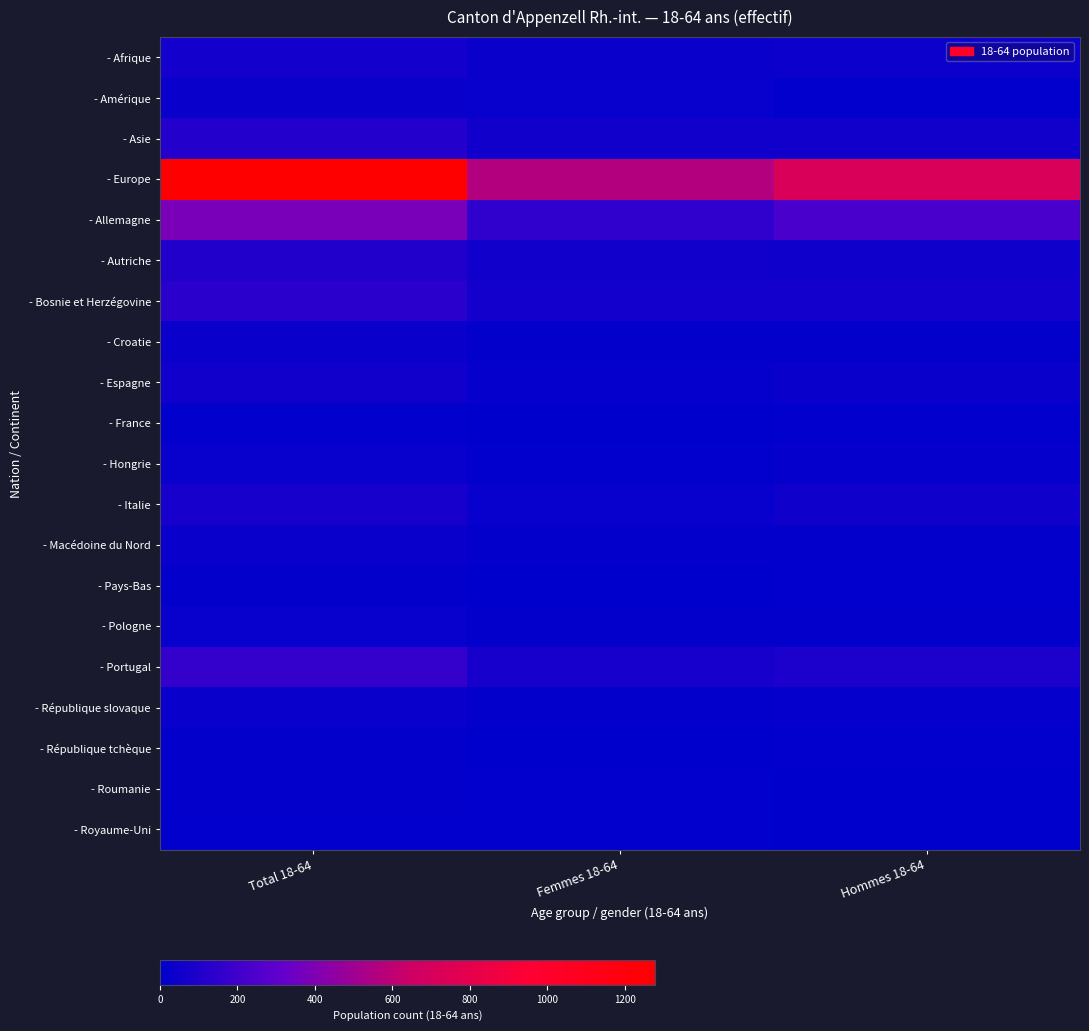

Reading left to right, extract all data points from this chart.

- Afrique: Total 18-64=66	Femmes 18-64=31	Hommes 18-64=35
- Amérique: Total 18-64=32	Femmes 18-64=25	Hommes 18-64=7
- Asie: Total 18-64=115	Femmes 18-64=57	Hommes 18-64=58
- Europe: Total 18-64=1278	Femmes 18-64=561	Hommes 18-64=717
- Allemagne: Total 18-64=384	Femmes 18-64=154	Hommes 18-64=230
- Autriche: Total 18-64=106	Femmes 18-64=55	Hommes 18-64=51
- Bosnie et Herzégovine: Total 18-64=132	Femmes 18-64=65	Hommes 18-64=67
- Croatie: Total 18-64=31	Femmes 18-64=14	Hommes 18-64=17
- Espagne: Total 18-64=56	Femmes 18-64=24	Hommes 18-64=32
- France: Total 18-64=9	Femmes 18-64=2	Hommes 18-64=7
- Hongrie: Total 18-64=29	Femmes 18-64=9	Hommes 18-64=20
- Italie: Total 18-64=79	Femmes 18-64=26	Hommes 18-64=53
- Macédoine du Nord: Total 18-64=30	Femmes 18-64=16	Hommes 18-64=14
- Pays-Bas: Total 18-64=12	Femmes 18-64=4	Hommes 18-64=8
- Pologne: Total 18-64=29	Femmes 18-64=11	Hommes 18-64=18
- Portugal: Total 18-64=168	Femmes 18-64=76	Hommes 18-64=92
- République slovaque: Total 18-64=34	Femmes 18-64=14	Hommes 18-64=20
- République tchèque: Total 18-64=13	Femmes 18-64=4	Hommes 18-64=9
- Roumanie: Total 18-64=11	Femmes 18-64=8	Hommes 18-64=3
- Royaume-Uni: Total 18-64=7	Femmes 18-64=5	Hommes 18-64=2